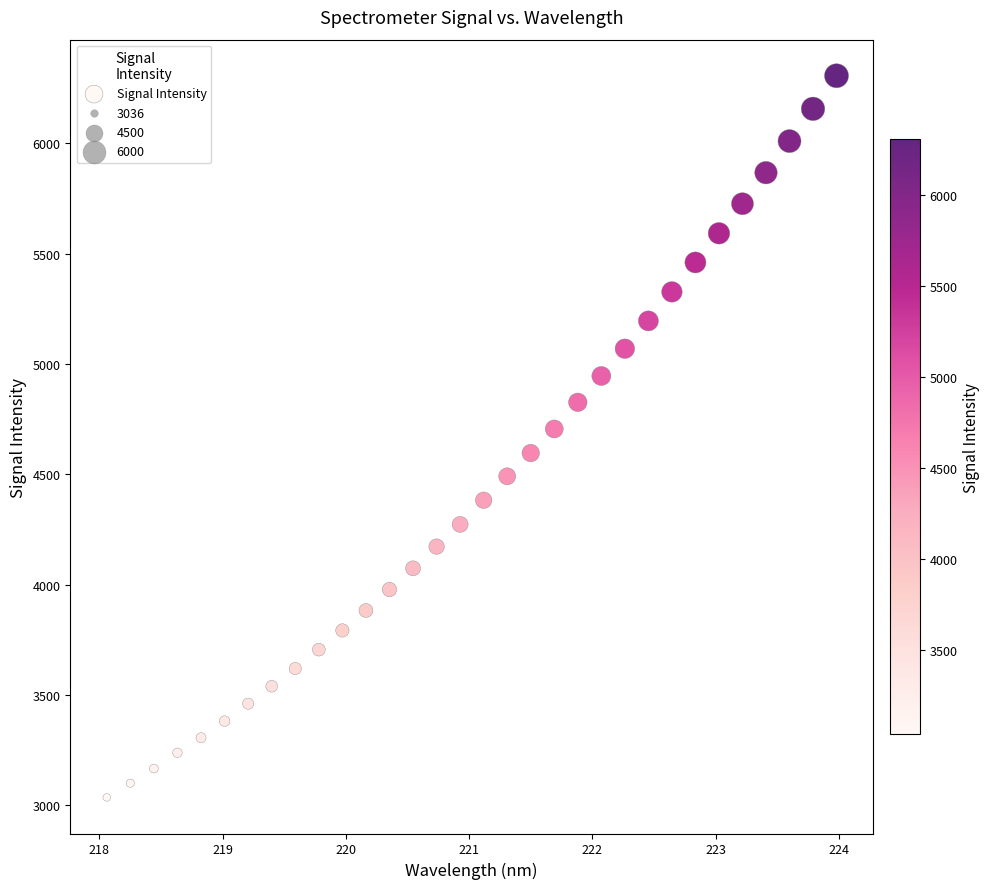

What is the range of X values (max minus min)?

5.9